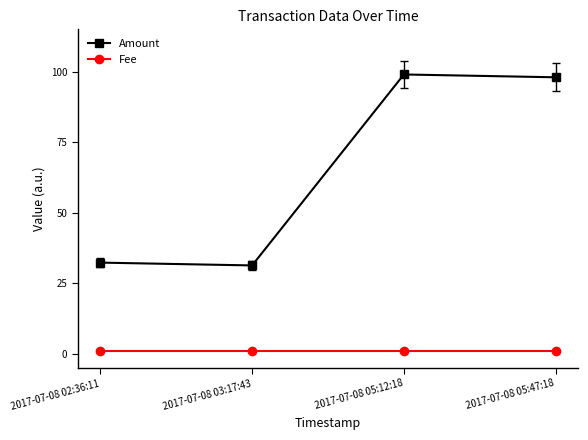

True or false: Fee and Amount cross at least once.

False